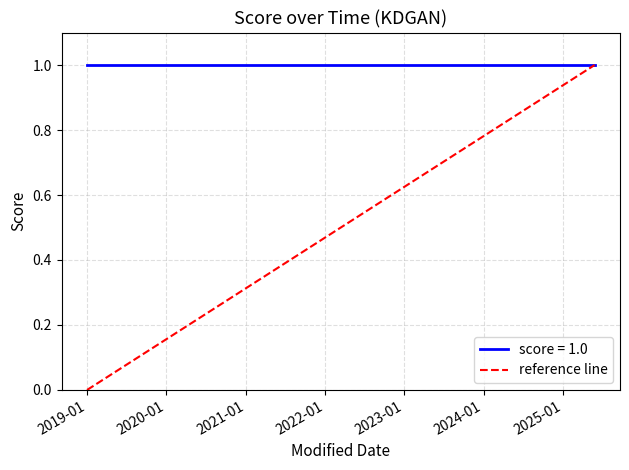

Which has a higher value, 2019-01 or 2020-01?

2020-01